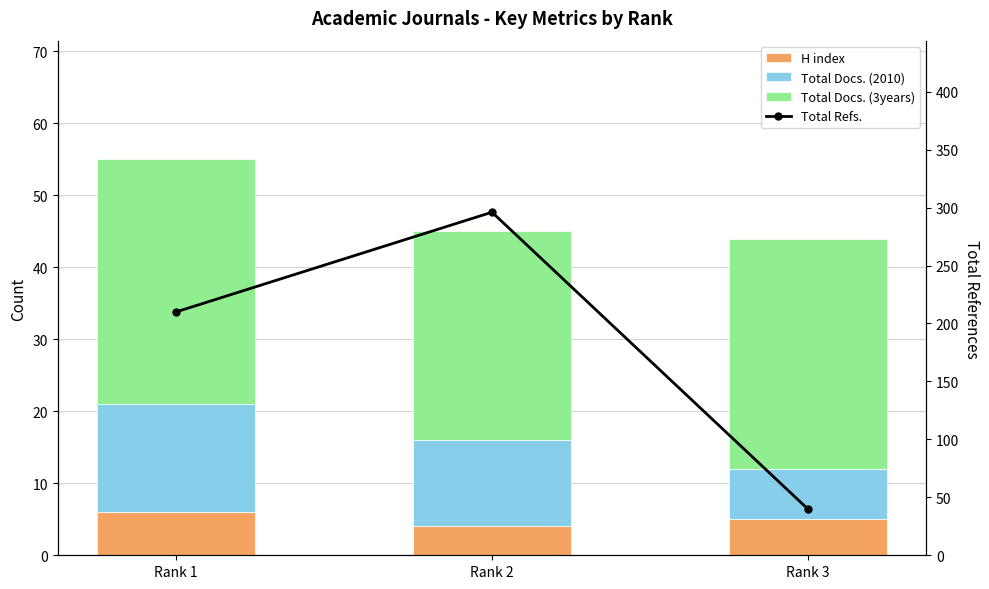

What is the average value of the Total Refs. series?

182